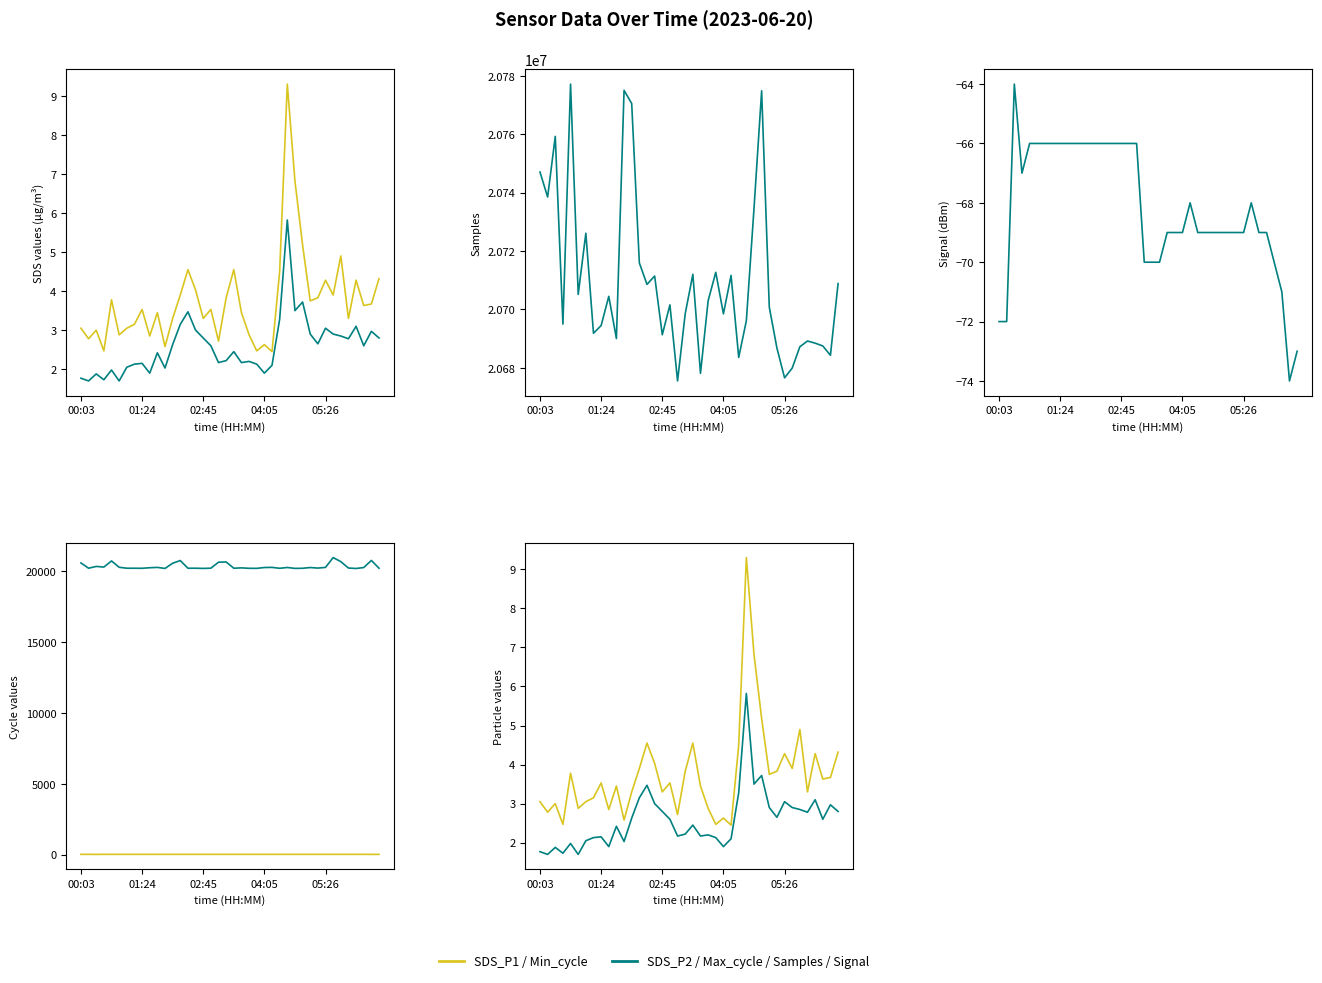

Does the chart display data point markers on the line(s)?

No